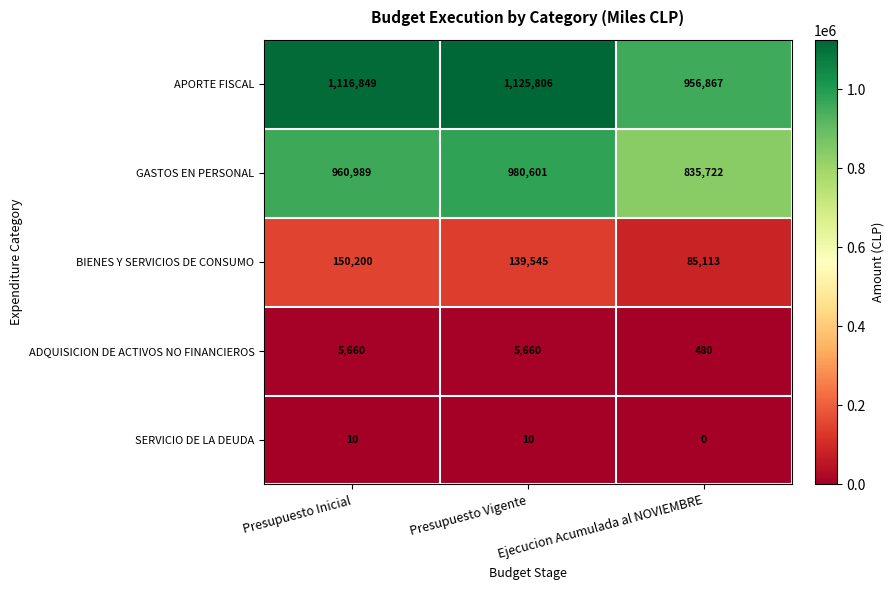

Which label corresponds to the smallest value in the chart?

Ejecucion Acumulada al NOVIEMBRE